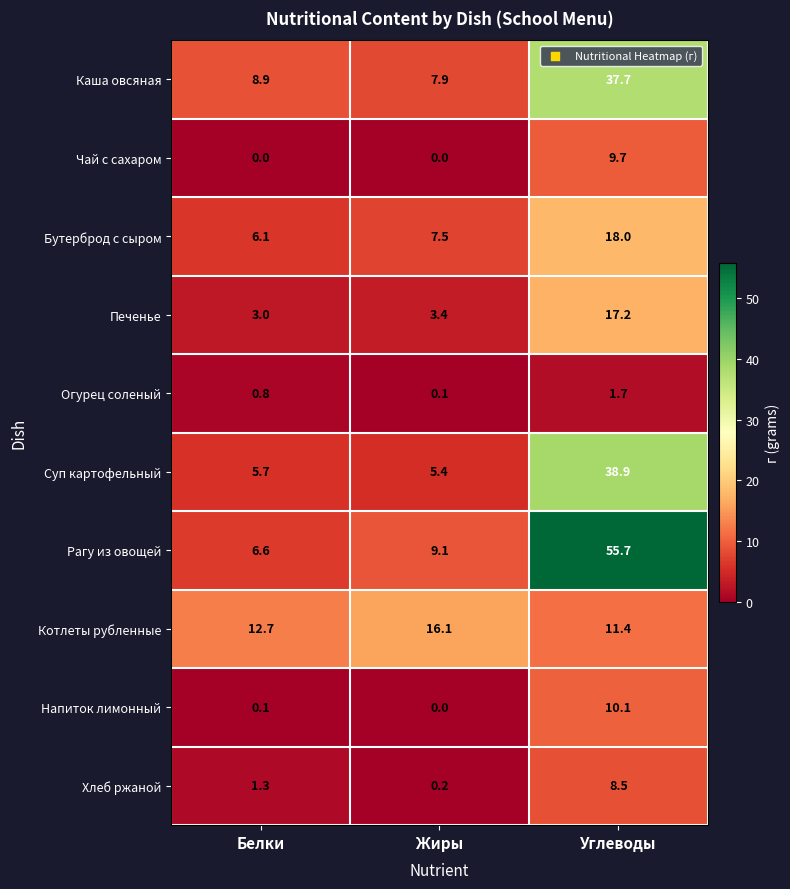

List the series in order of their peak value, highest first.

Рагу из овощей, Суп картофельный, Каша овсяная, Бутерброд с сыром, Печенье, Котлеты рубленные, Напиток лимонный, Чай с сахаром, Хлеб ржаной, Огурец соленый